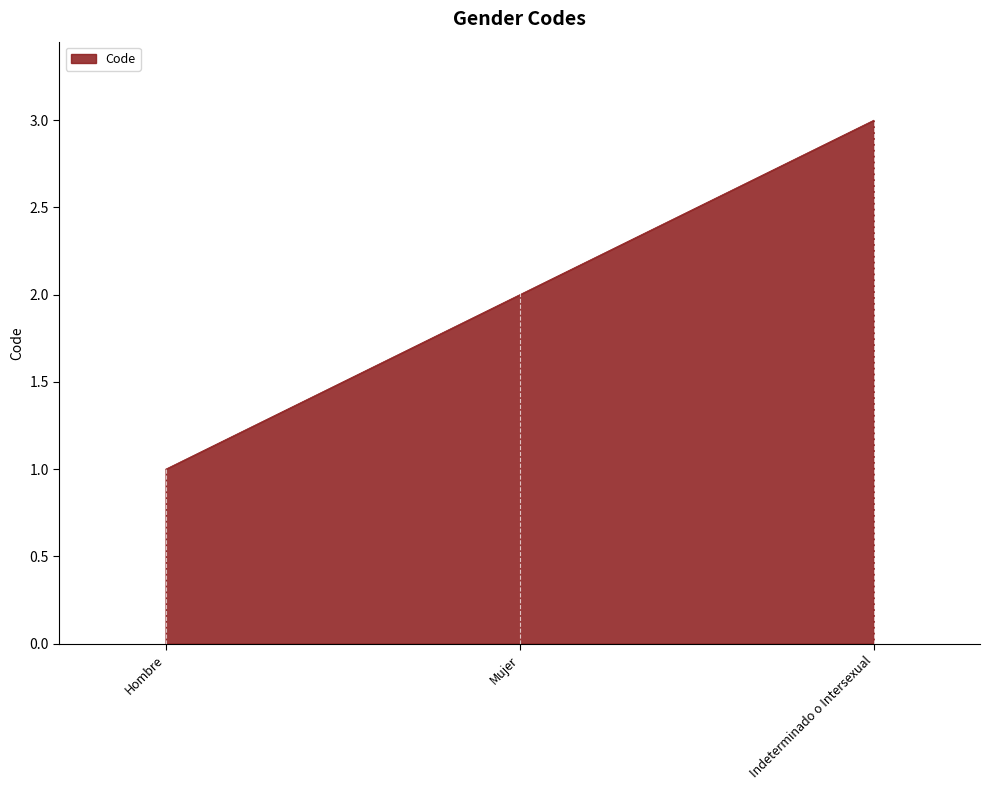

List the labels in order of value, smallest first.

Hombre, Mujer, Indeterminado o Intersexual